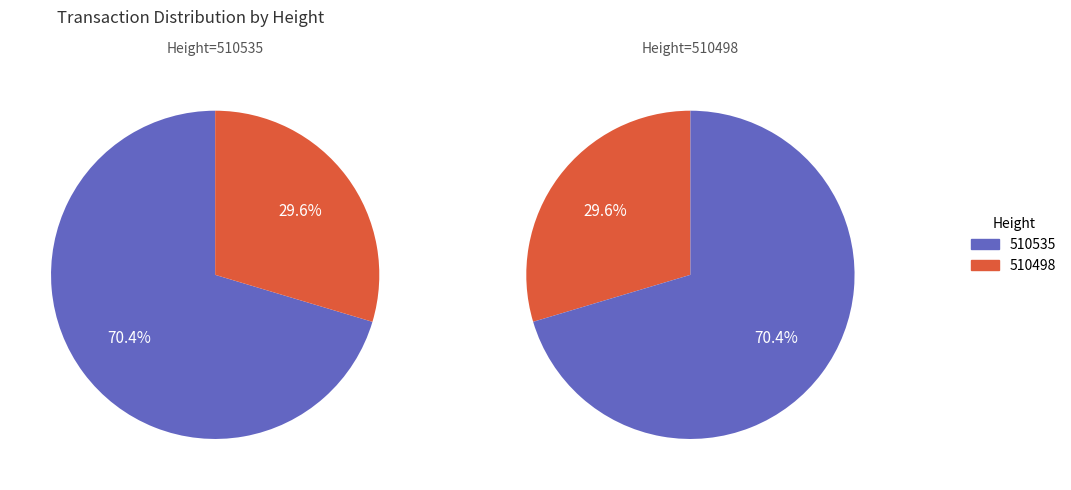

True or false: 510498 accounts for 30% of the total.

True